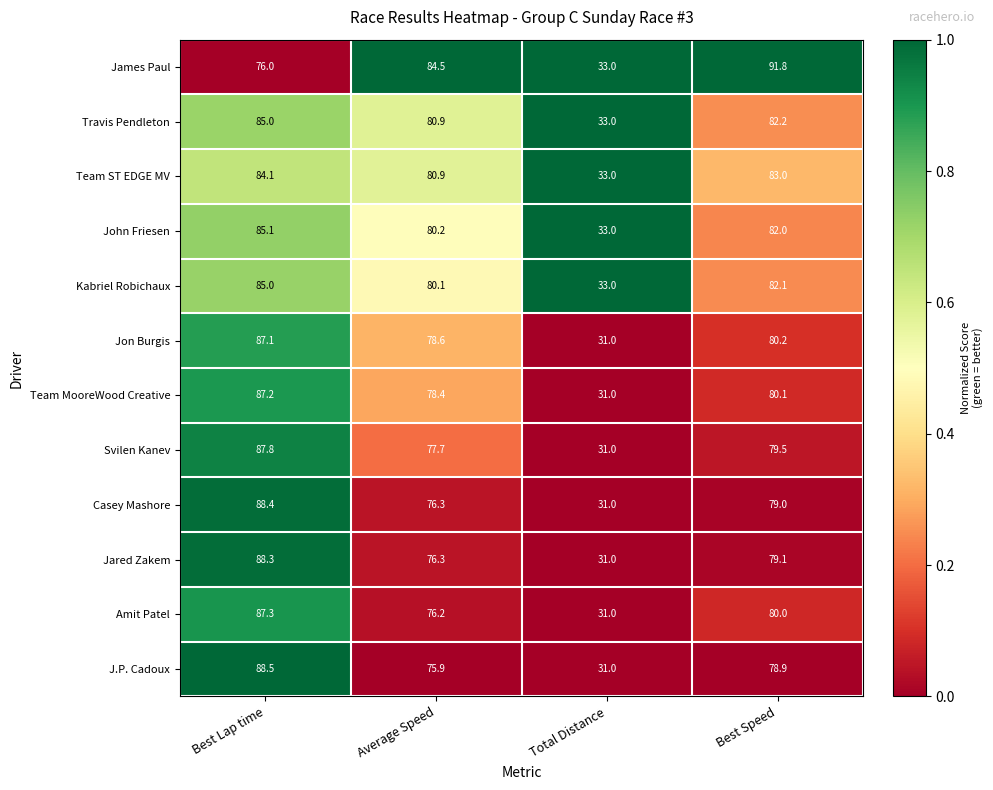

At how many categories does at least one series exceed 69?

3